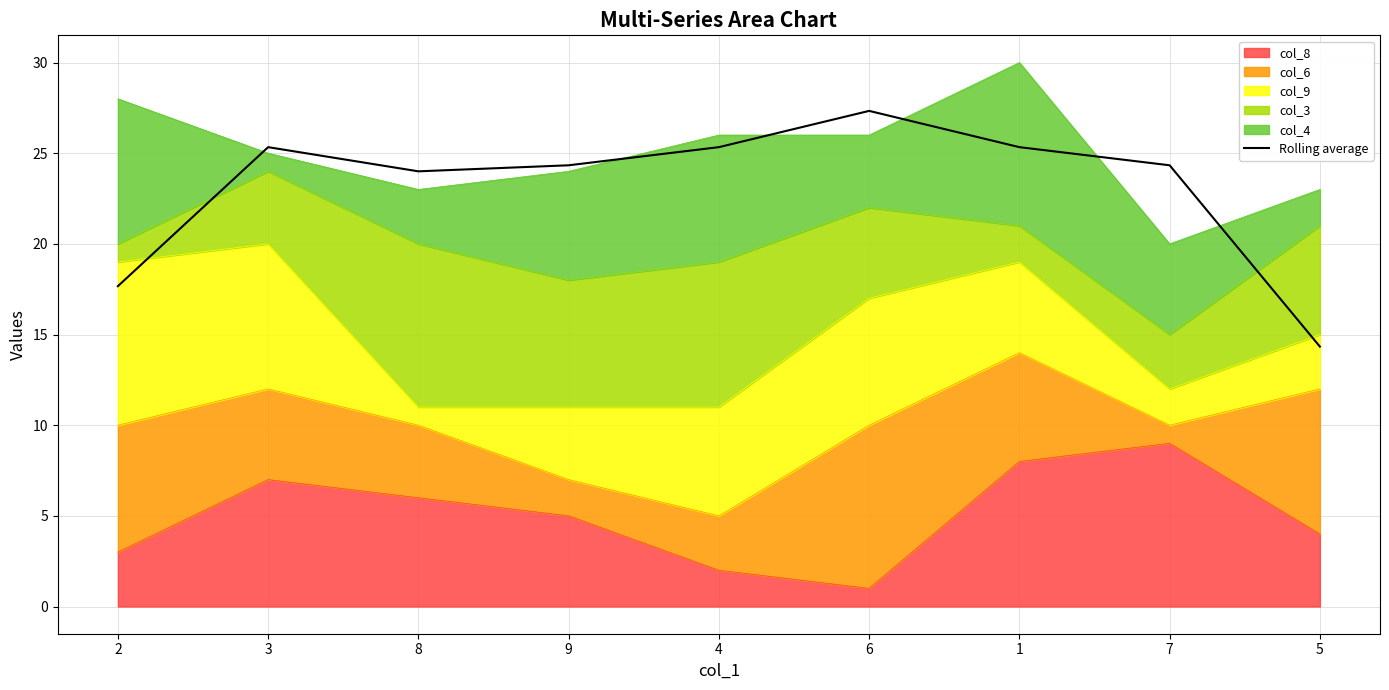

Reading left to right, extract all data points from this chart.

2=17.7	3=25.3	8=24.0	9=24.3	4=25.3	6=27.3	1=25.3	7=24.3	5=14.3